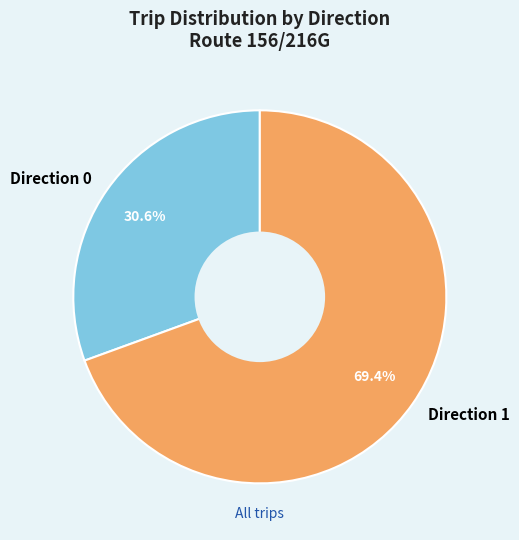

To the nearest percent, what is the average slice percentage?

50%